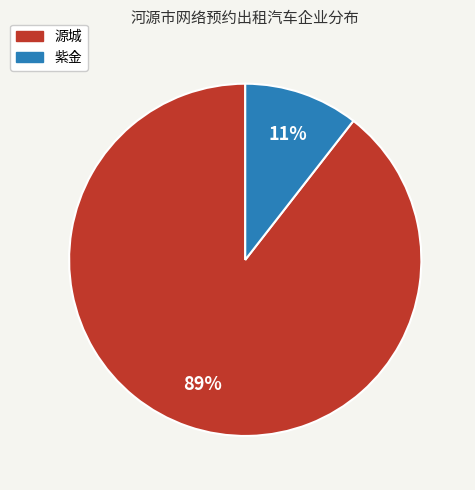

To the nearest percent, what is the combined percentage of 源城 and 紫金?

100%